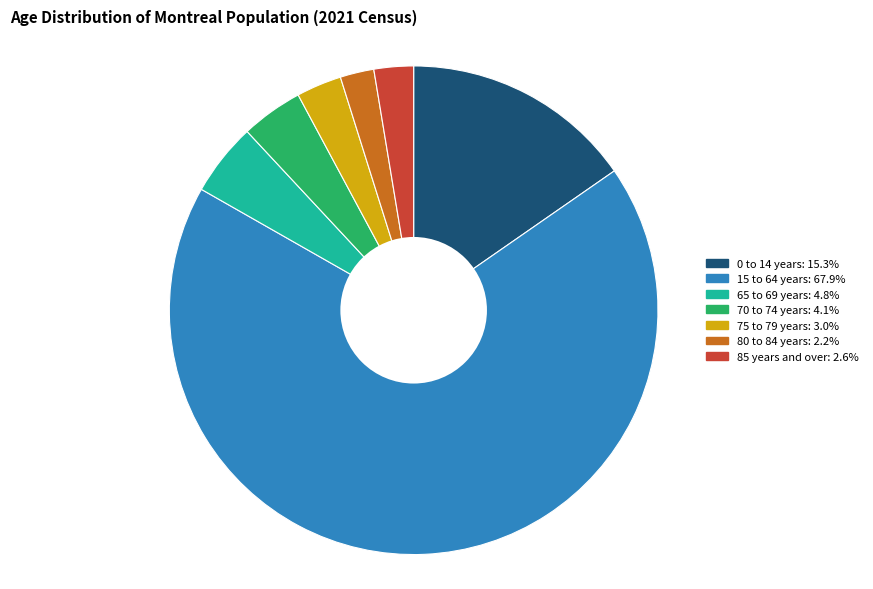

Which category accounts for the majority?

15 to 64 years